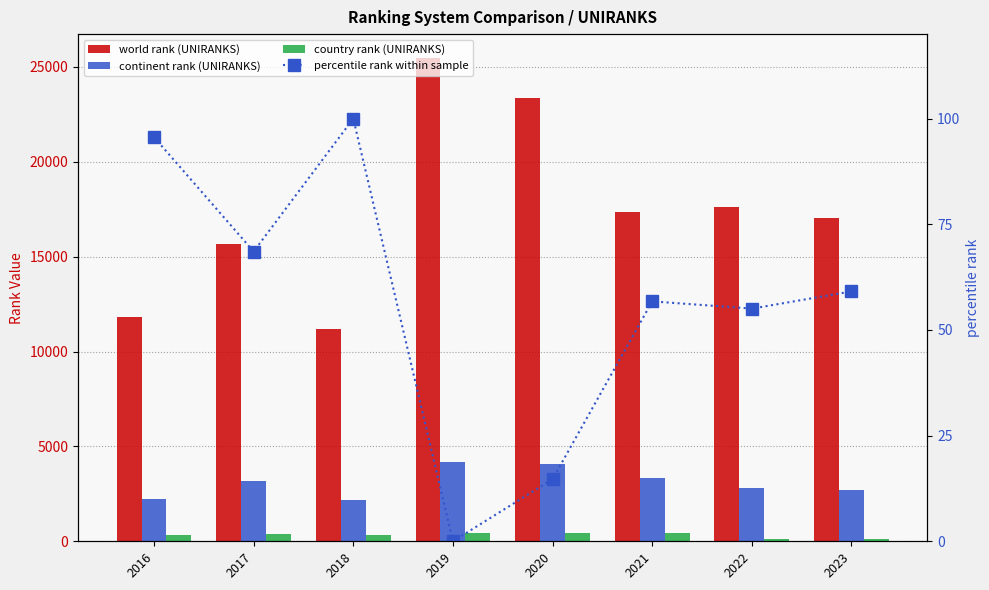

Which series changed the most between 2021 and 2023?

continent rank (UNIRANKS)